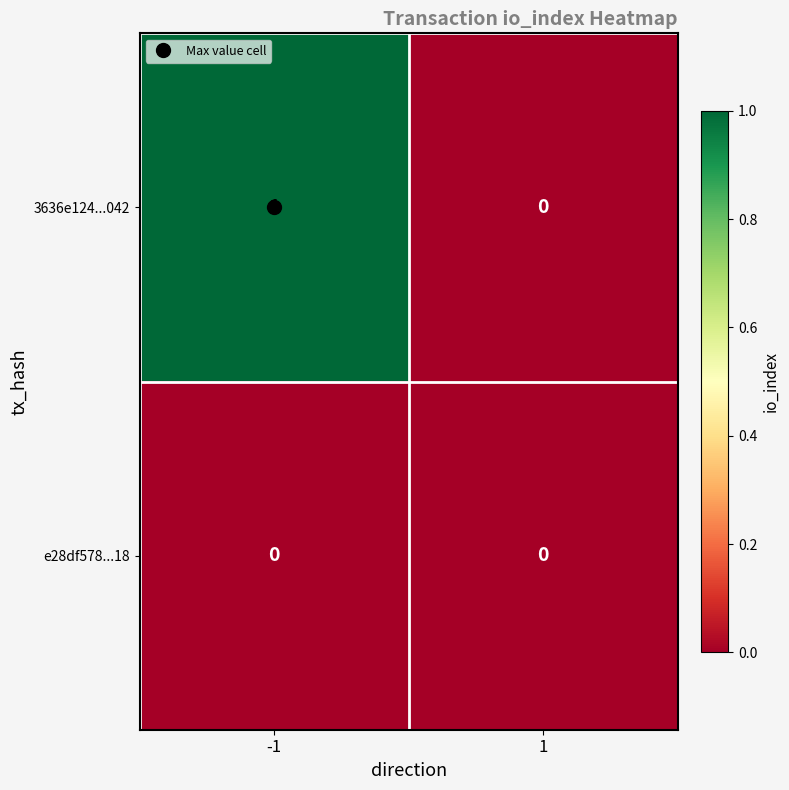

Which series changed the most between -1 and 1?

3636e124...042